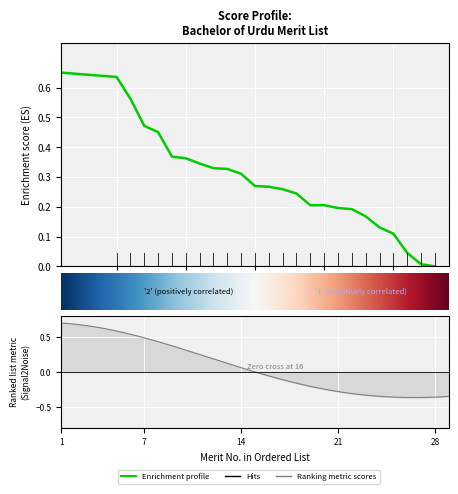

What is the difference between the maximum and minimum values?

0.7